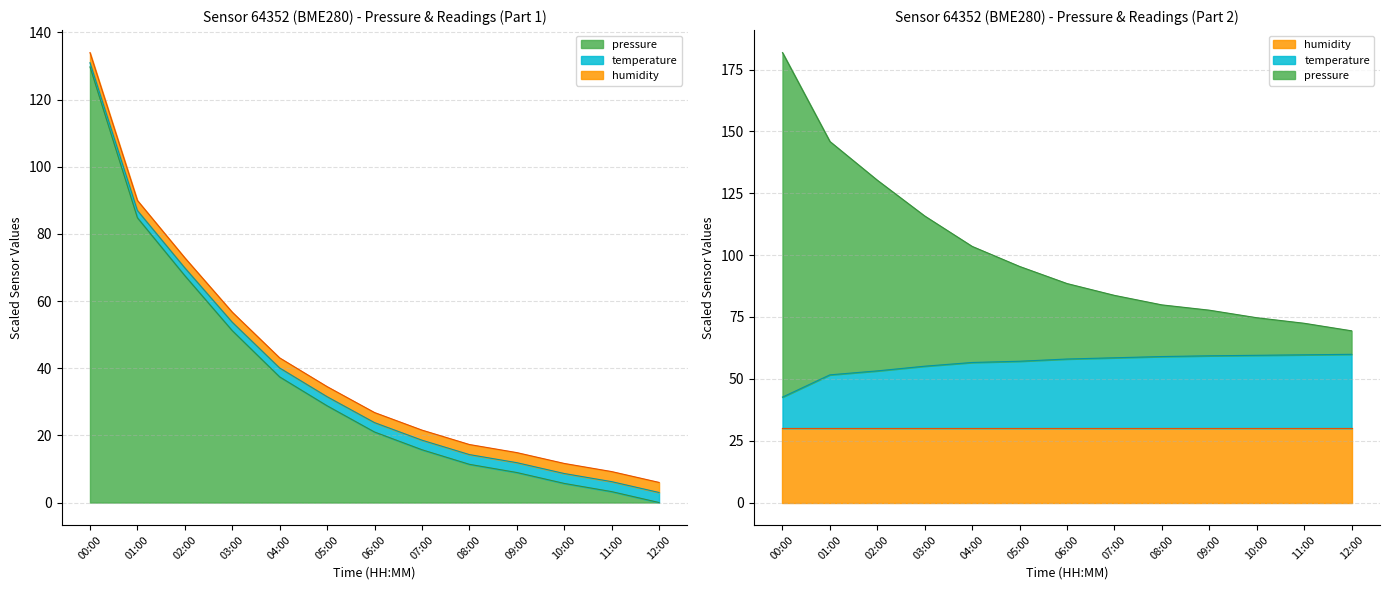

At which label does pressure first exceed 21?

00:00